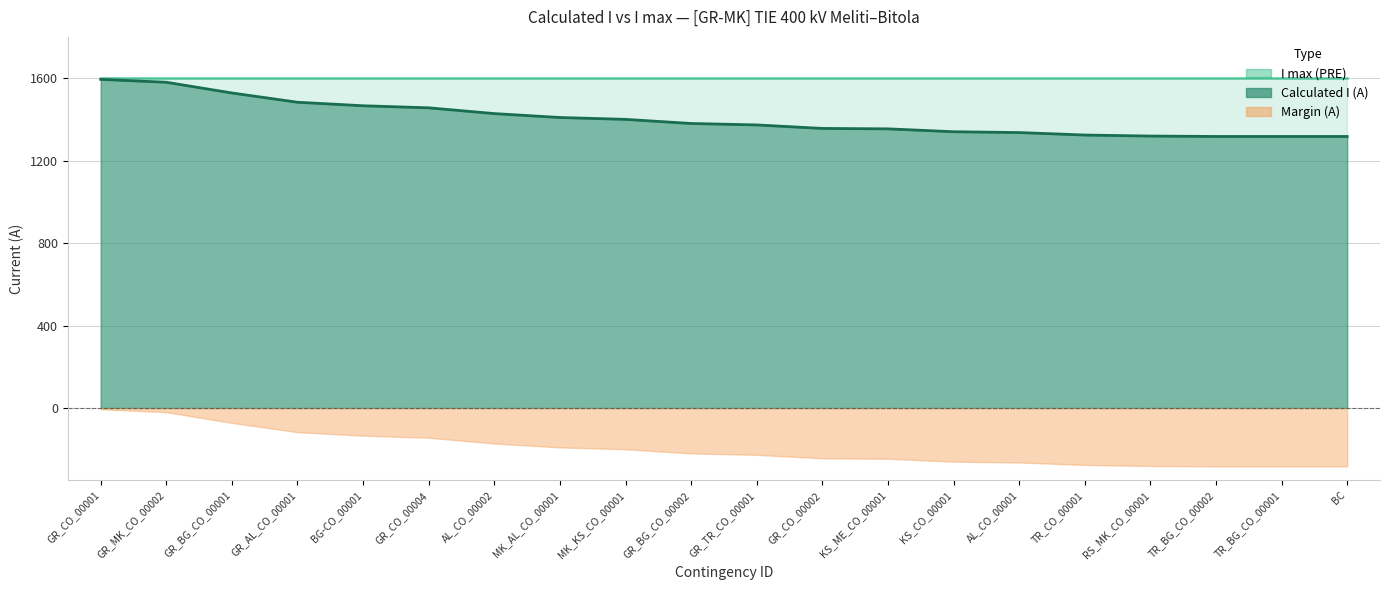

What is the average value?

1404